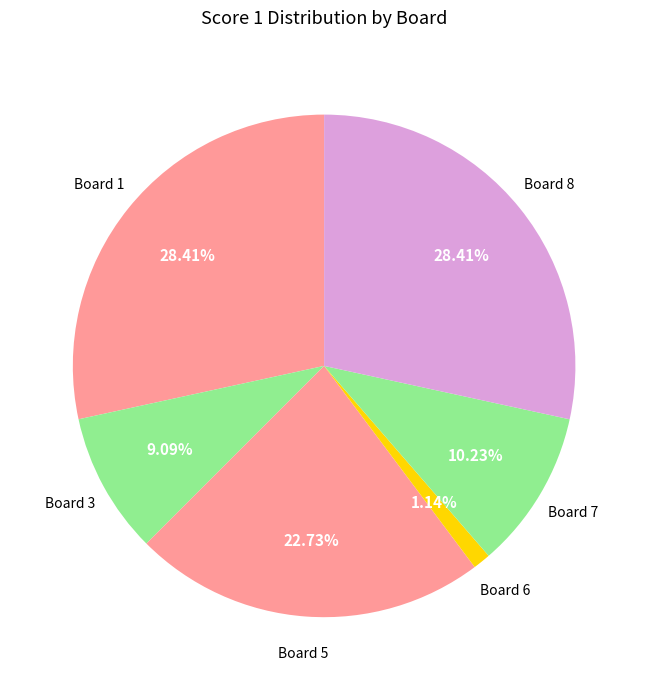

Combined, do Board 8 and Board 7 account for over 50%?

No